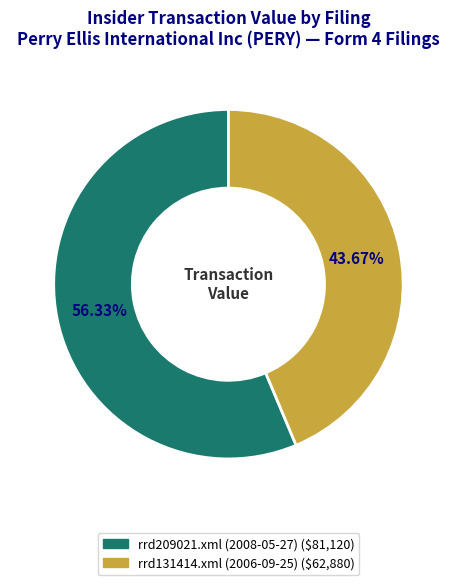

True or false: rrd209021.xml (2008-05-27) accounts for 56% of the total.

True